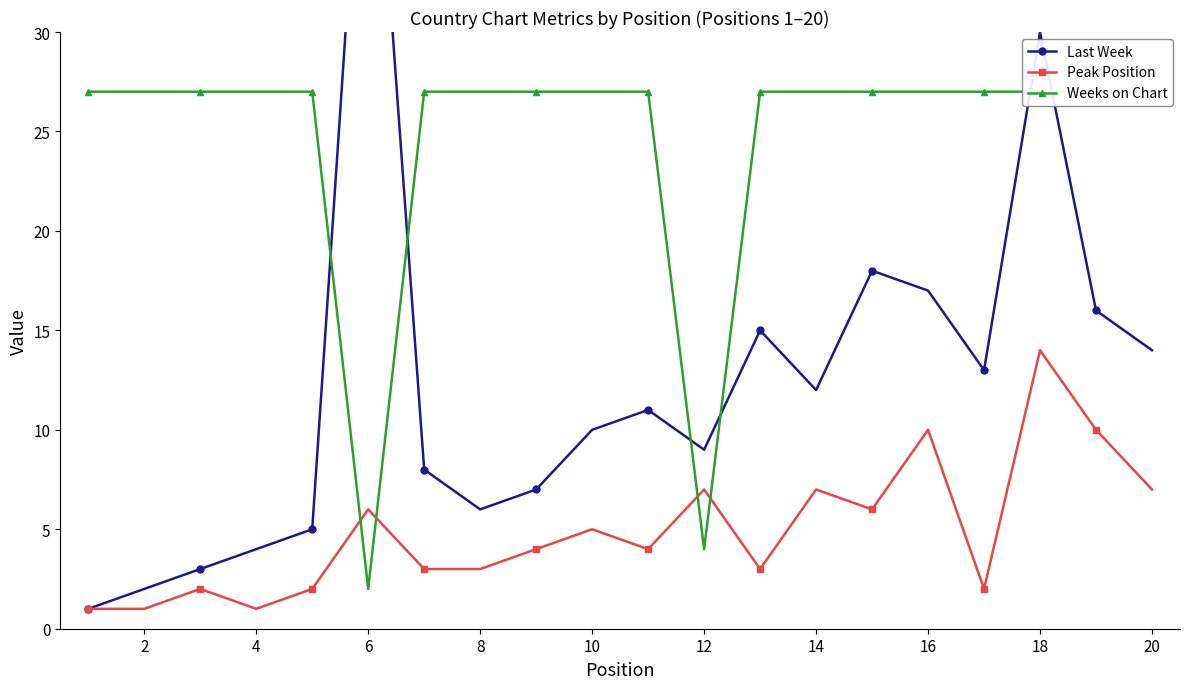

True or false: Peak Position has a value of 6 at 6.

True